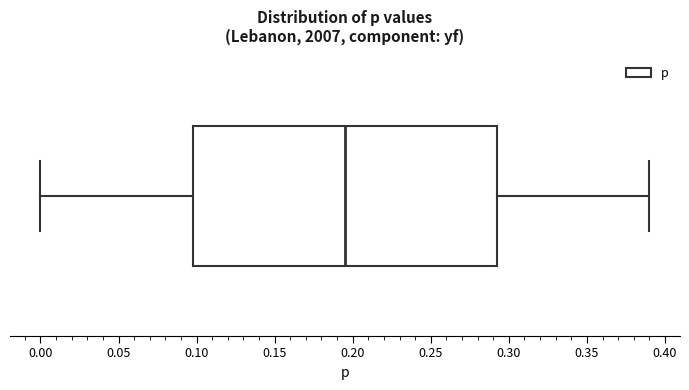

Read this box plot against the x-axis: the position of the median line, the range covered by the box, and the ends of both whiskers. The values are not printed on the chart, so give them approximately, as read against the axis.

median 0.195, box 0.100 to 0.295, whiskers 0.000 to 0.390